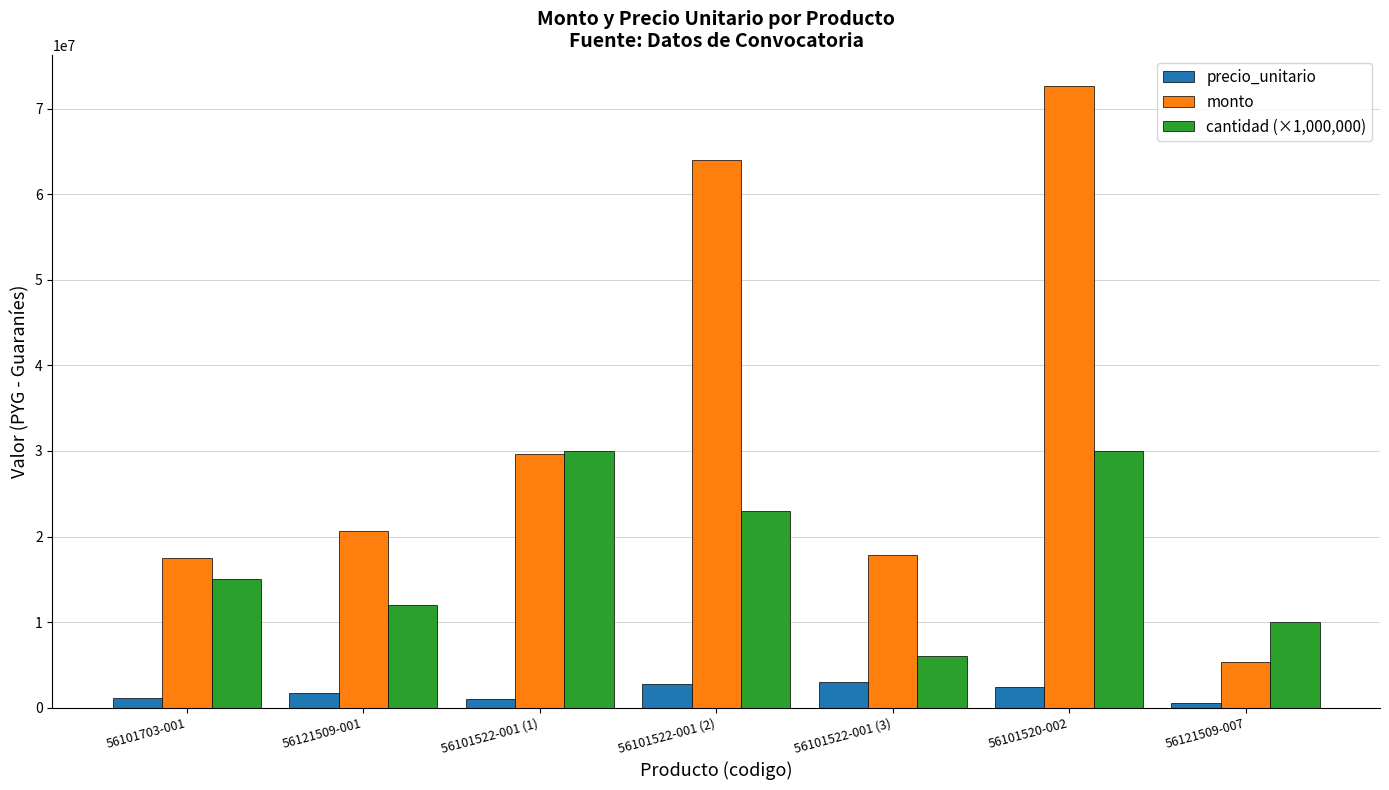

Which series has the largest total across all categories?

monto